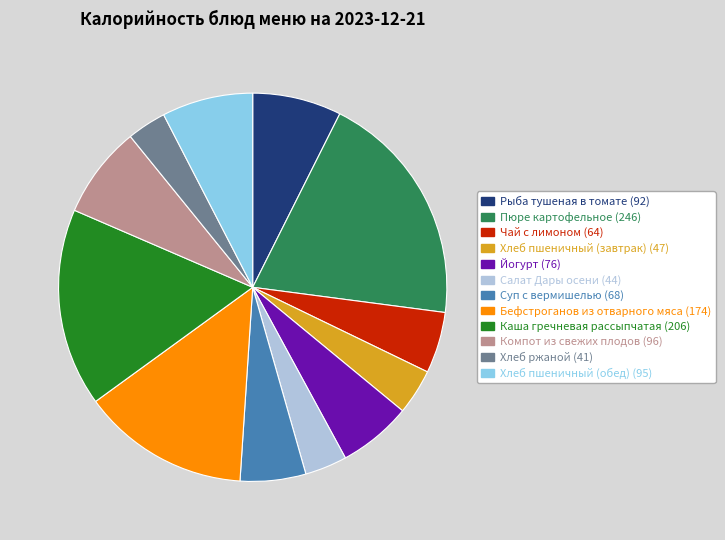

Is there a majority slice in this chart?

No